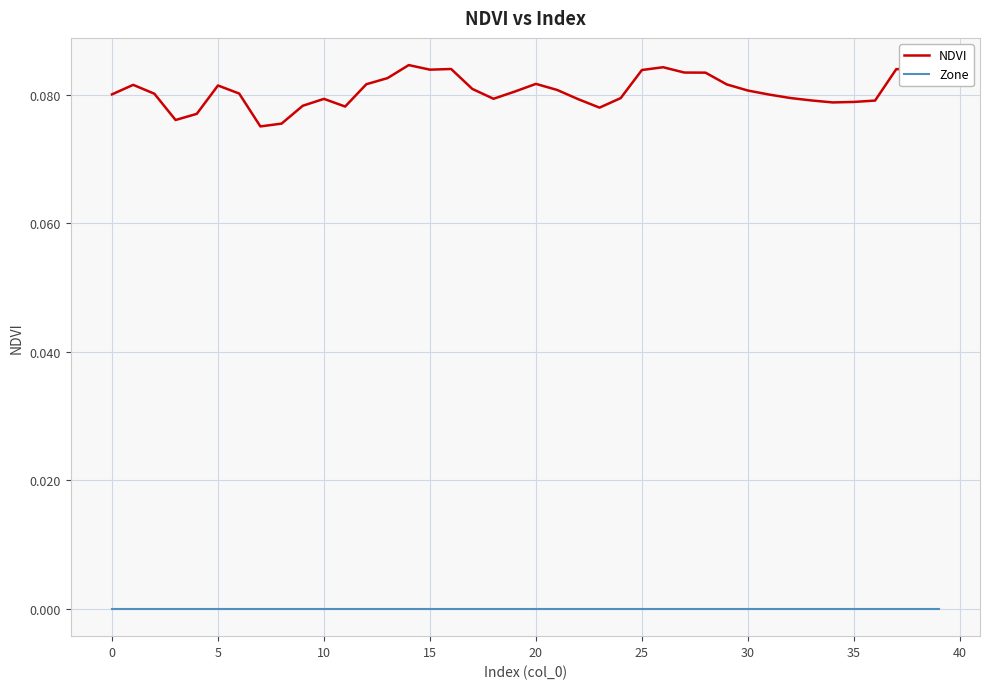

True or false: NDVI and Zone cross at least once.

False